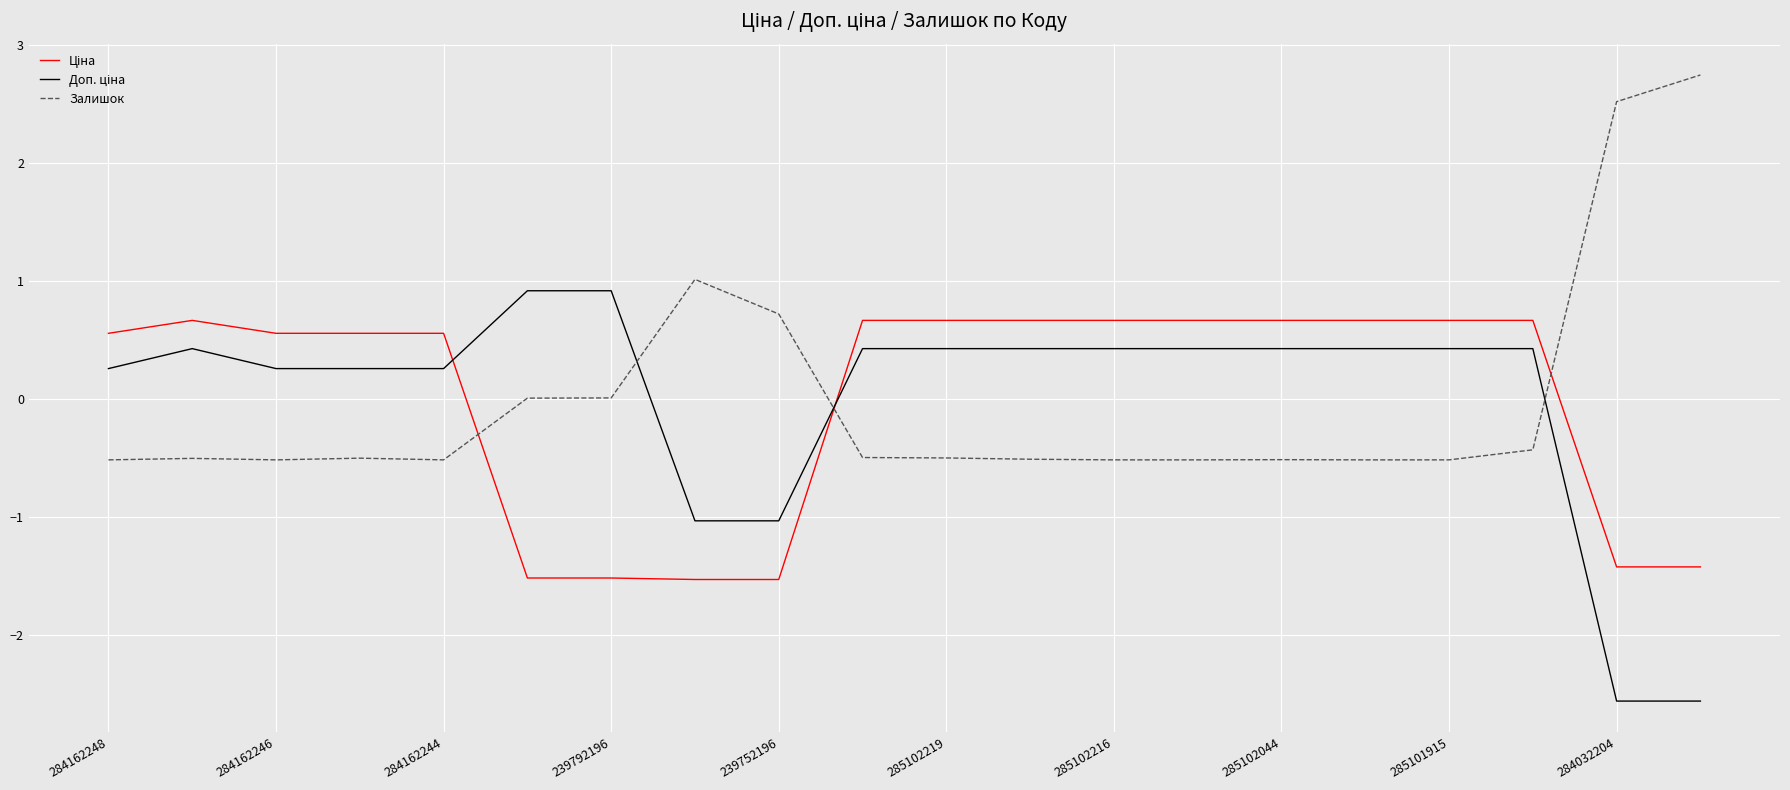

What is the maximum value for Залишок?

2.7